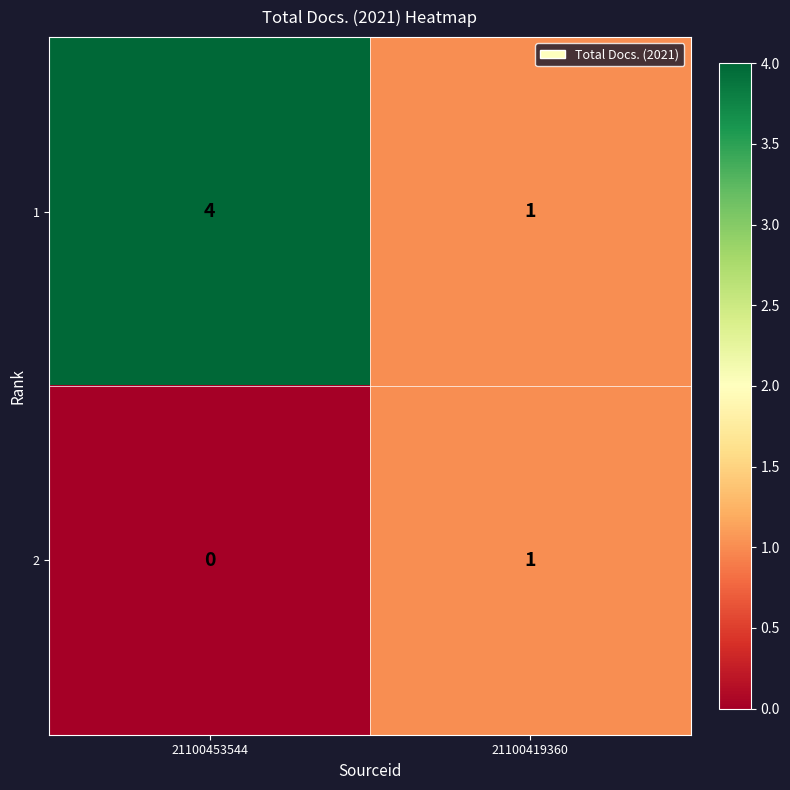

What is the sum of the 1 values at 21100419360 and 21100453544?

5